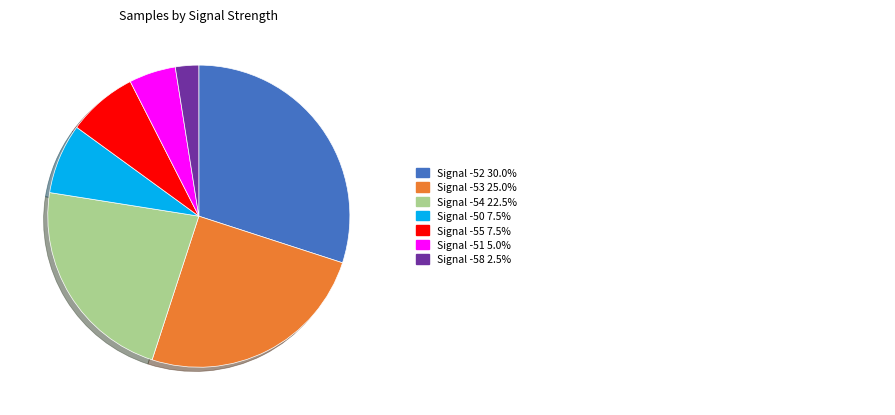

Does any single category account for the majority?

No